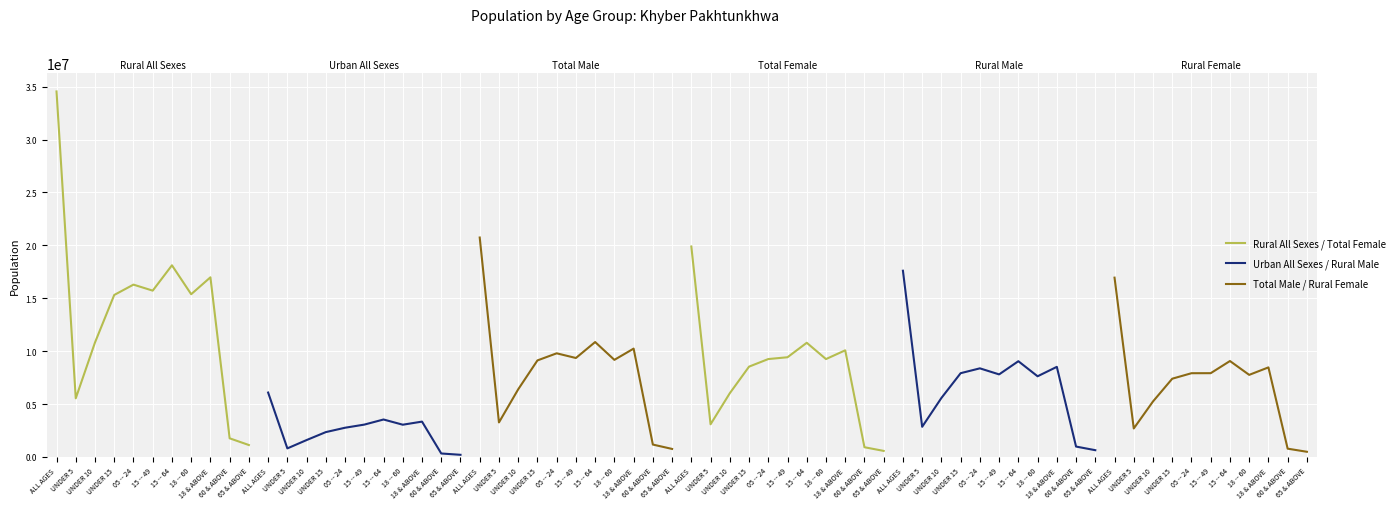

Is this an area chart (filled region under the line)?

No